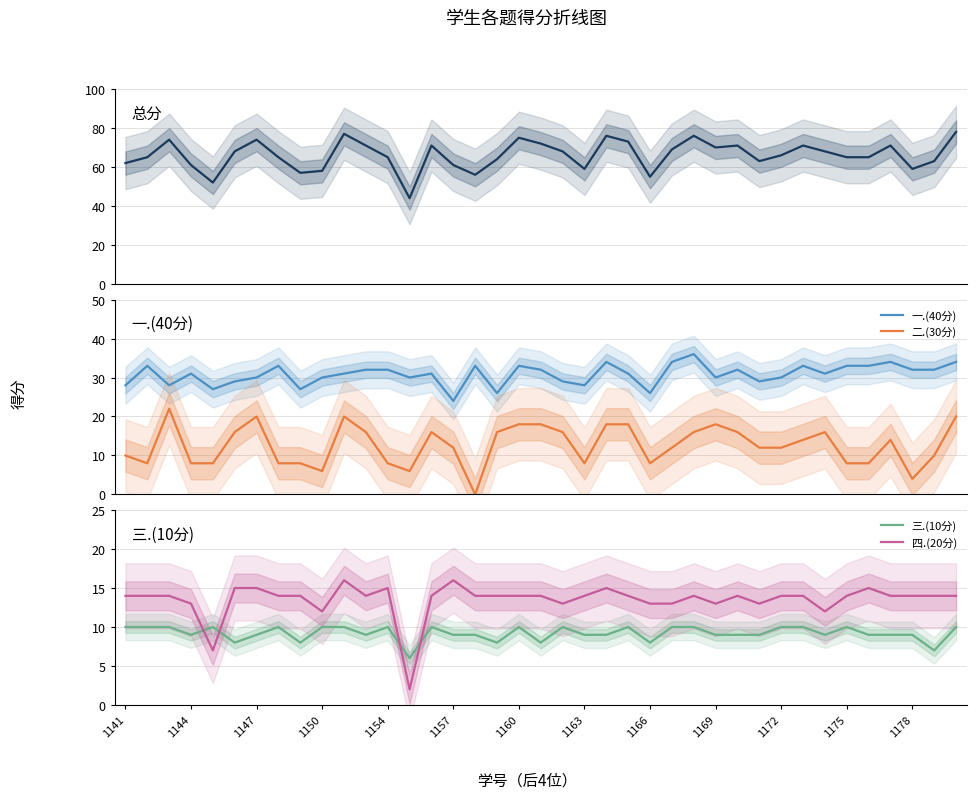

What is the maximum value for 一.(40分)?

36